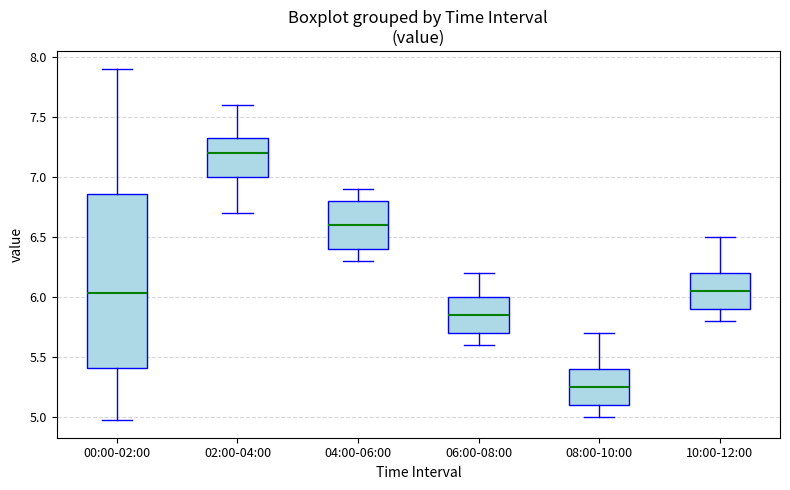

Where is the lower edge of the box for 04:00-06:00 on the y-axis? The values are not printed on the chart, so give them approximately, as read against the axis.

6.40